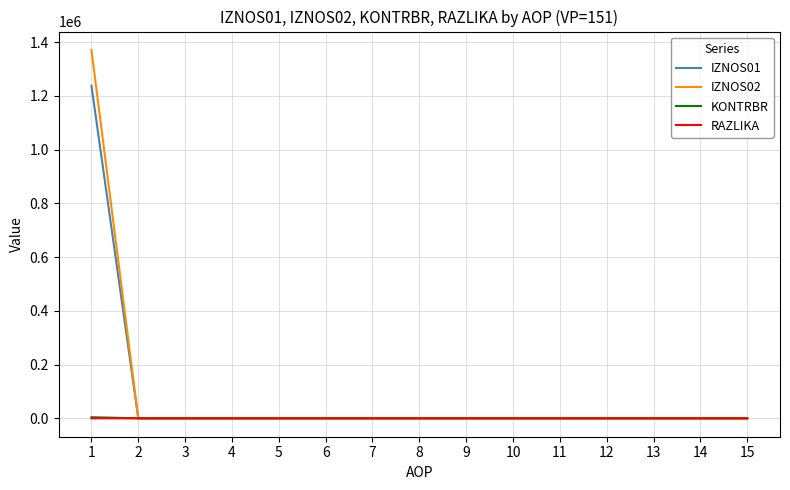

Which series has the widest spread of values?

IZNOS02